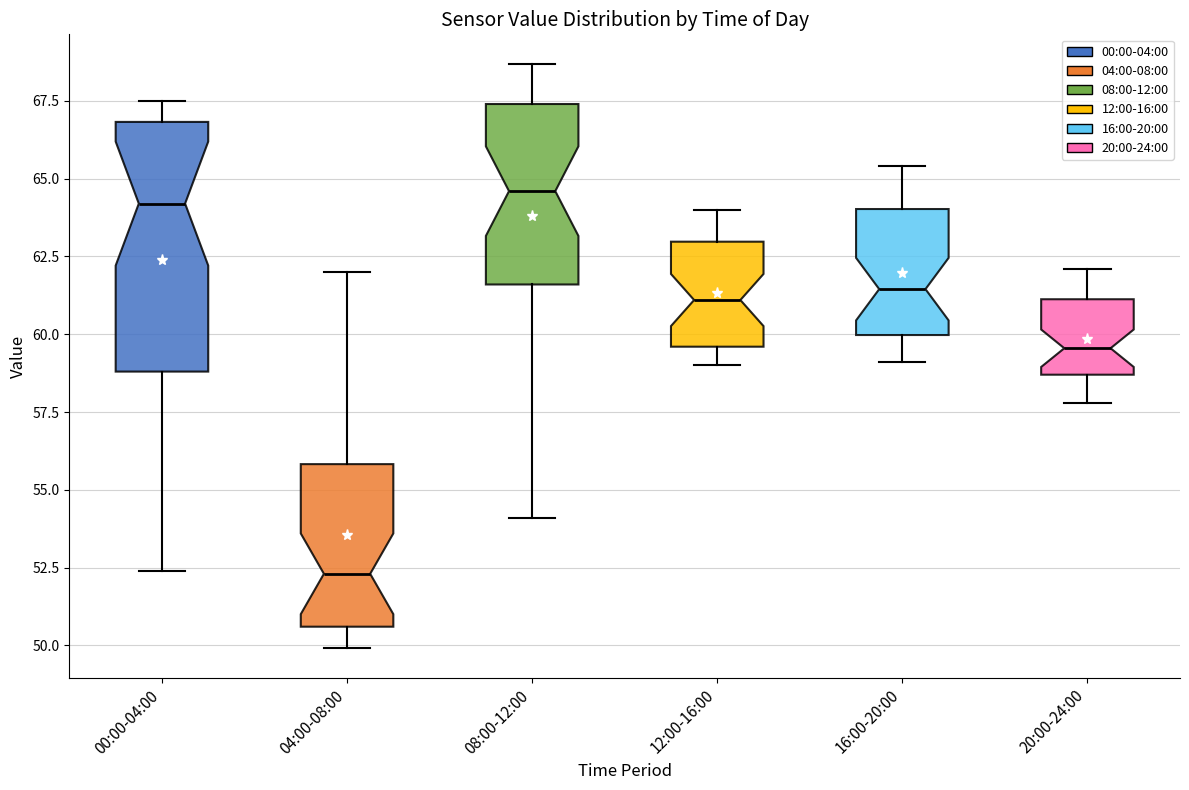

Comparing the boxes themselves (not the whiskers), which one is the tallest?

00:00-04:00